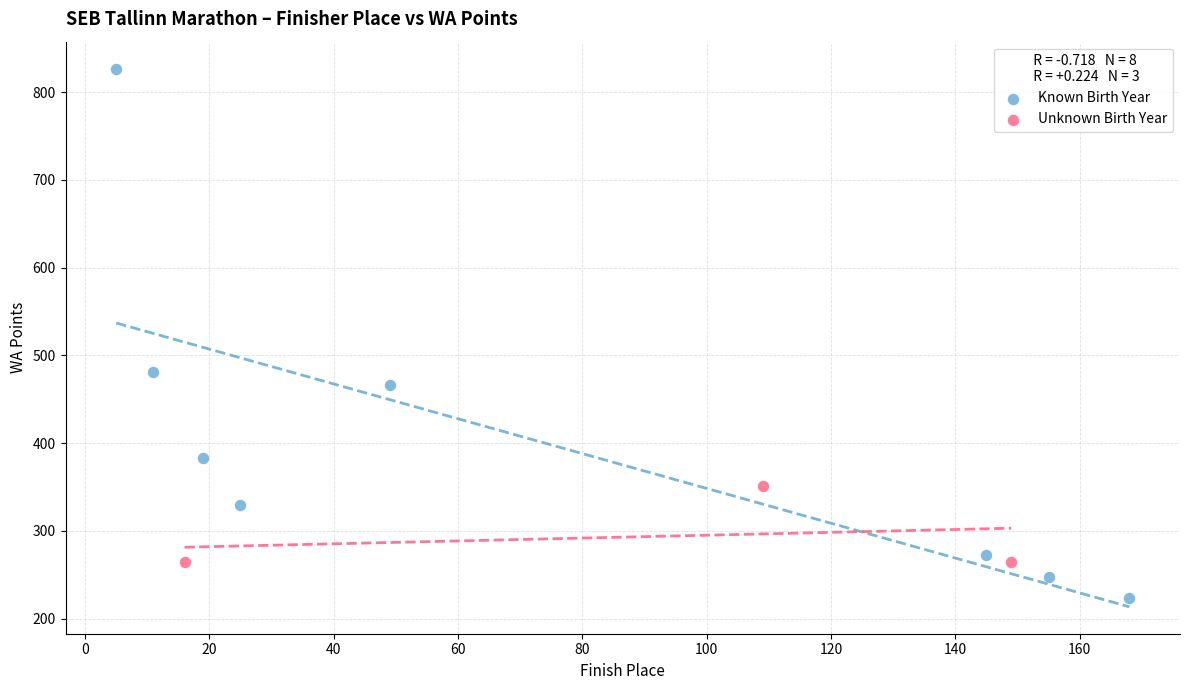

Which series has the widest spread of Y values?

Known Birth Year